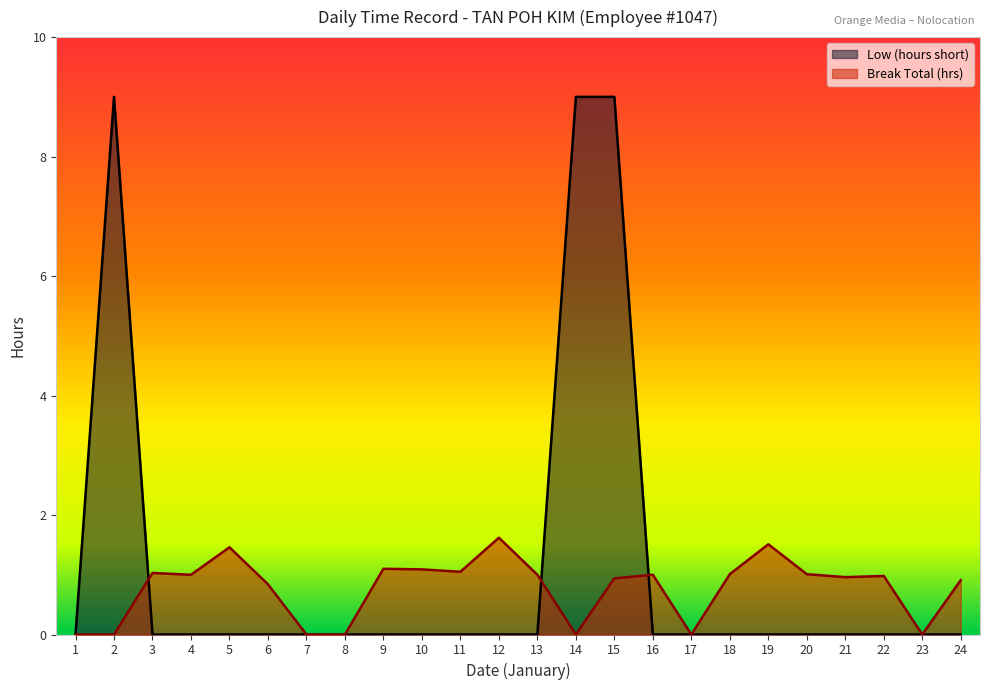

Which series has the largest range (max minus min)?

Low (hours short)